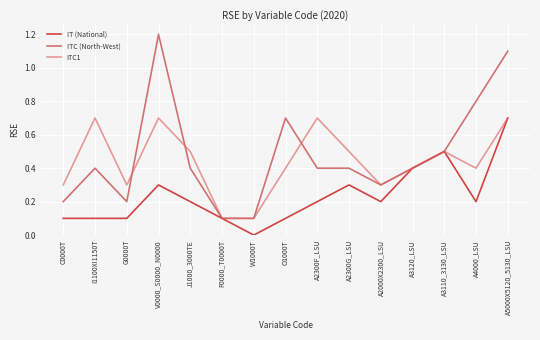

Rank the series by their average value, from lowest to highest.

IT (National), ITC1, ITC (North-West)